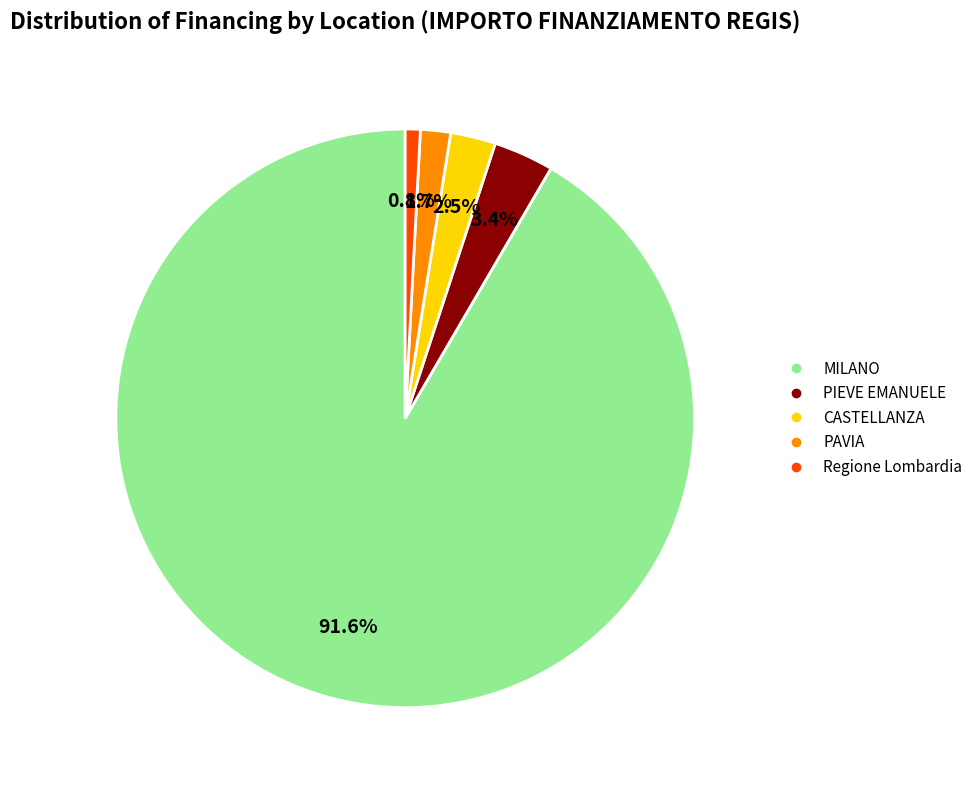

Does any single category account for the majority?

Yes